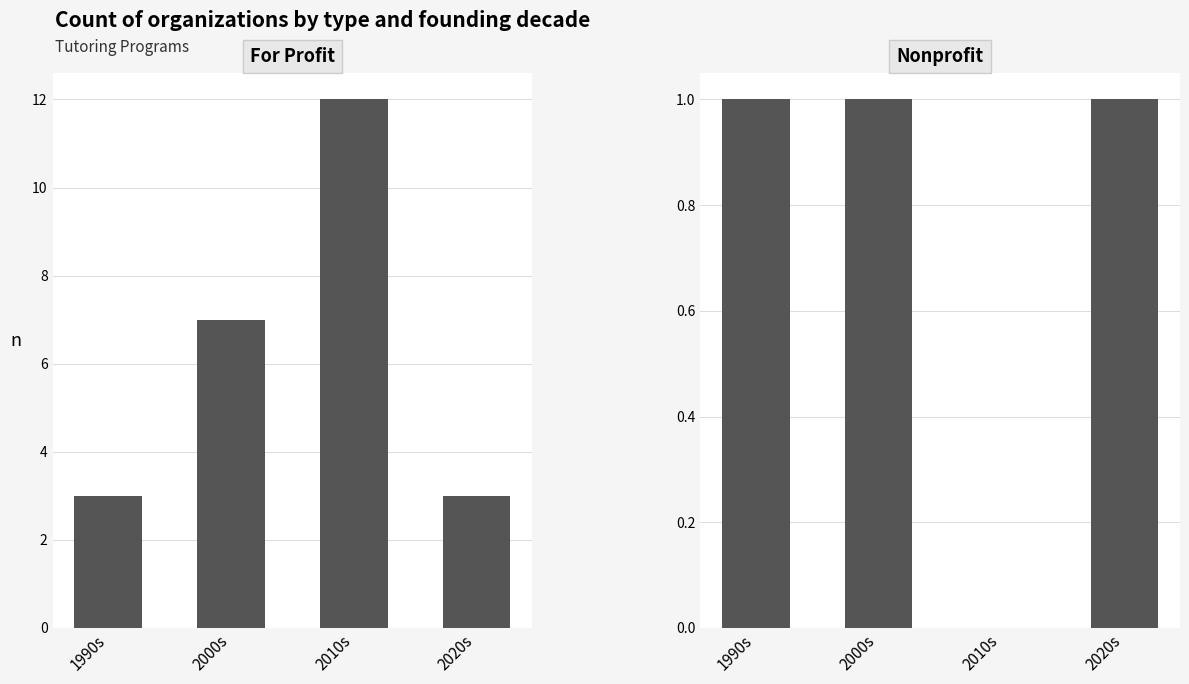

Which has a higher value, 2000s or 2020s?

2000s